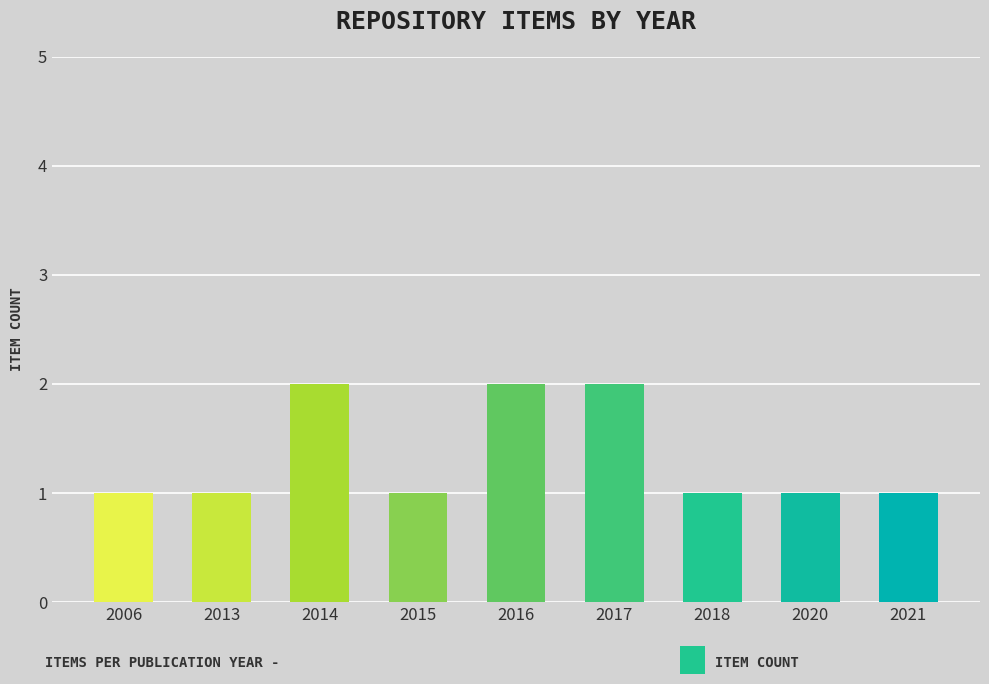

What is the greatest value displayed?

2